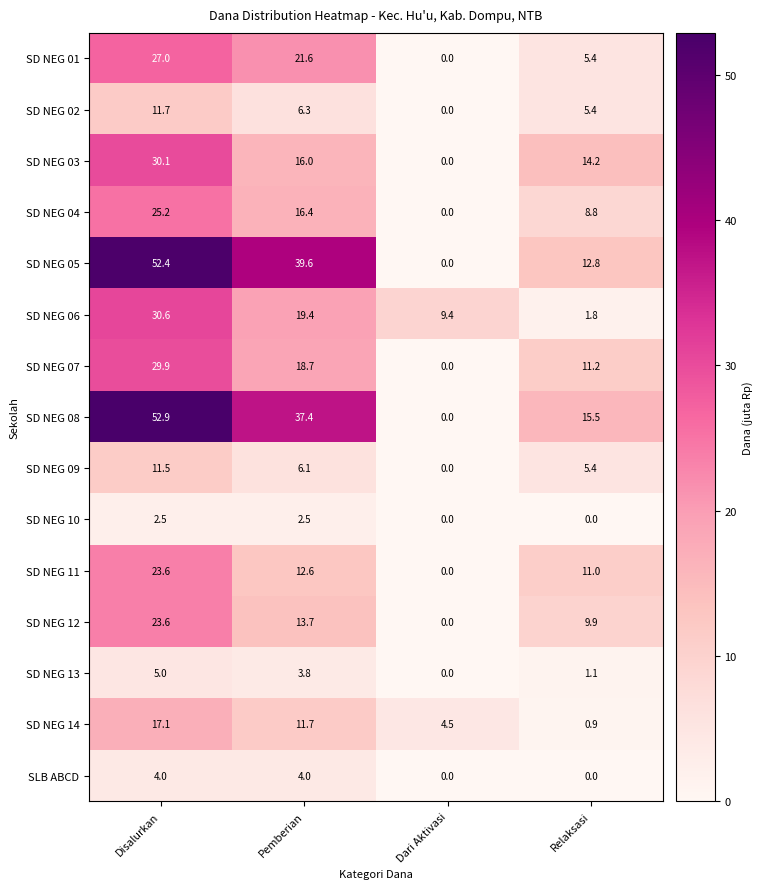

True or false: SLB ABCD has a value of 4.0 at Disalurkan.

True